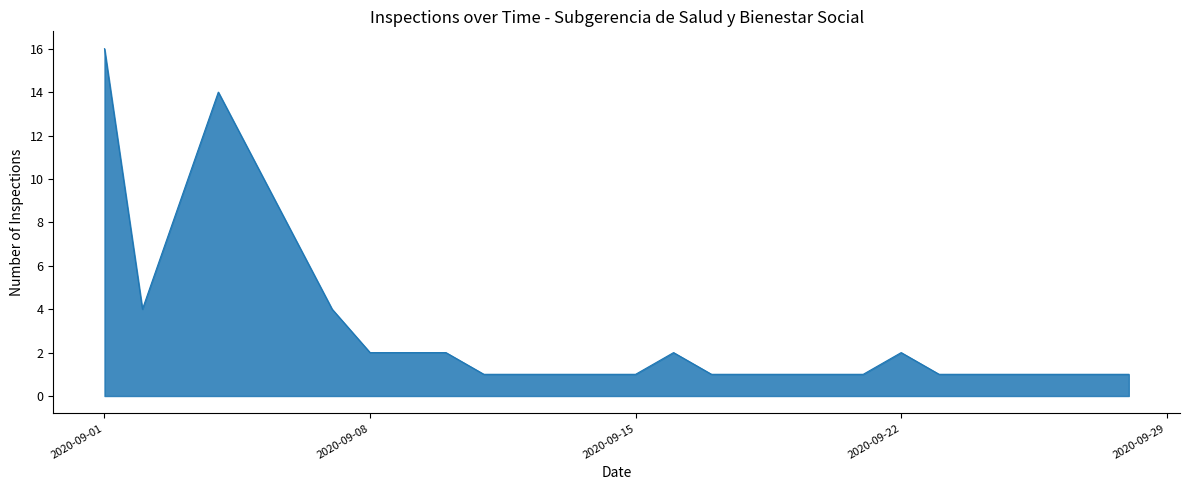

What is the greatest value displayed?

16